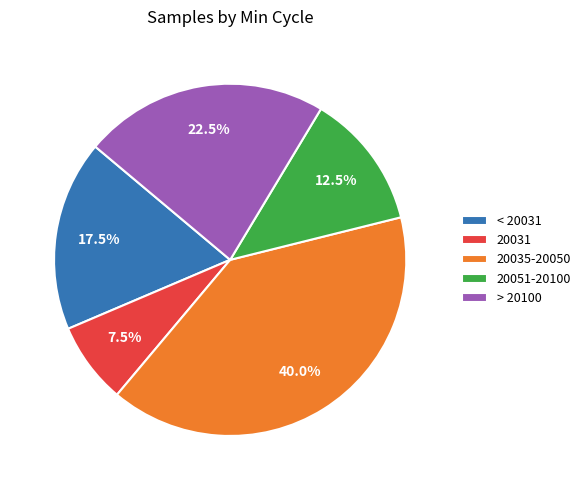

What percentage is NOT represented by 20051-20100?

87.5%